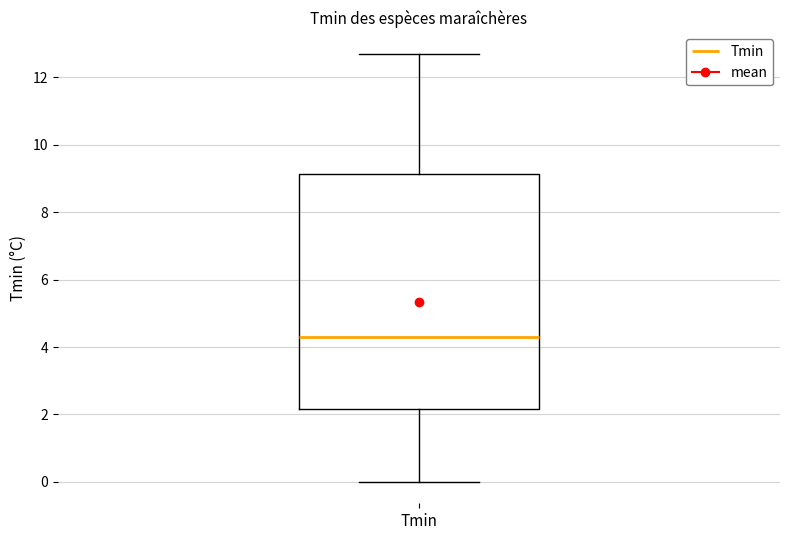

Transcribe this box plot: give where the median line is, the range the box spans, and where the two whiskers end, as read against the y-axis. The values are not printed on the chart, so give them approximately, as read against the axis.

median 4.4, box 2.2 to 9.2, whiskers 0.0 to 12.8